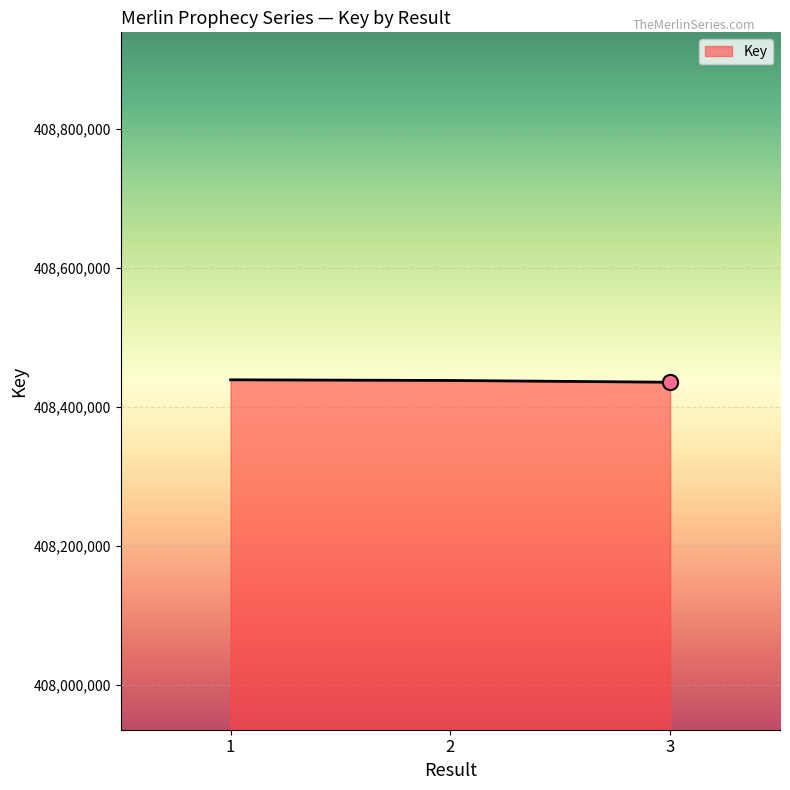

Approximately how many times larger is the value at 3 compared to 2?

1.0